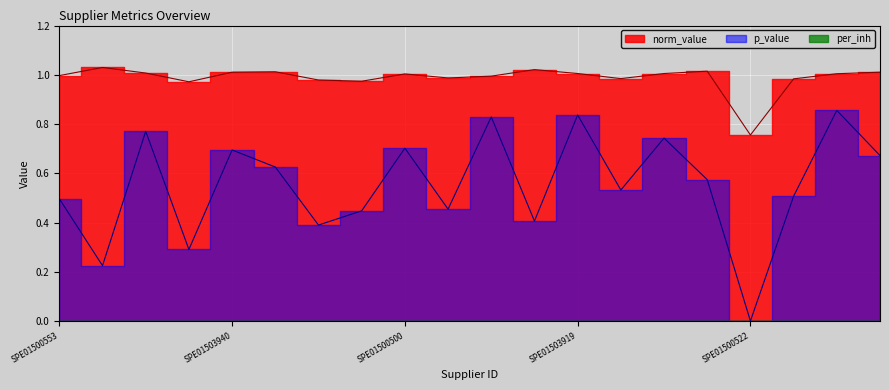

True or false: norm_value and p_value cross at least once.

False